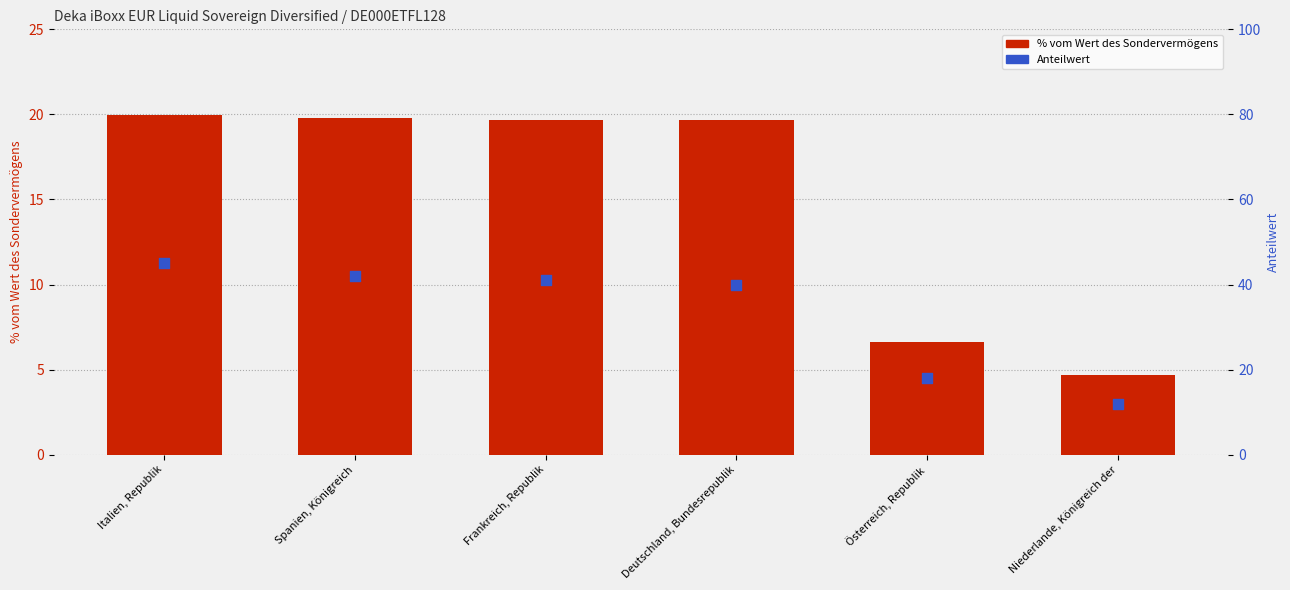

Which series has the largest total across all categories?

Anteilwert